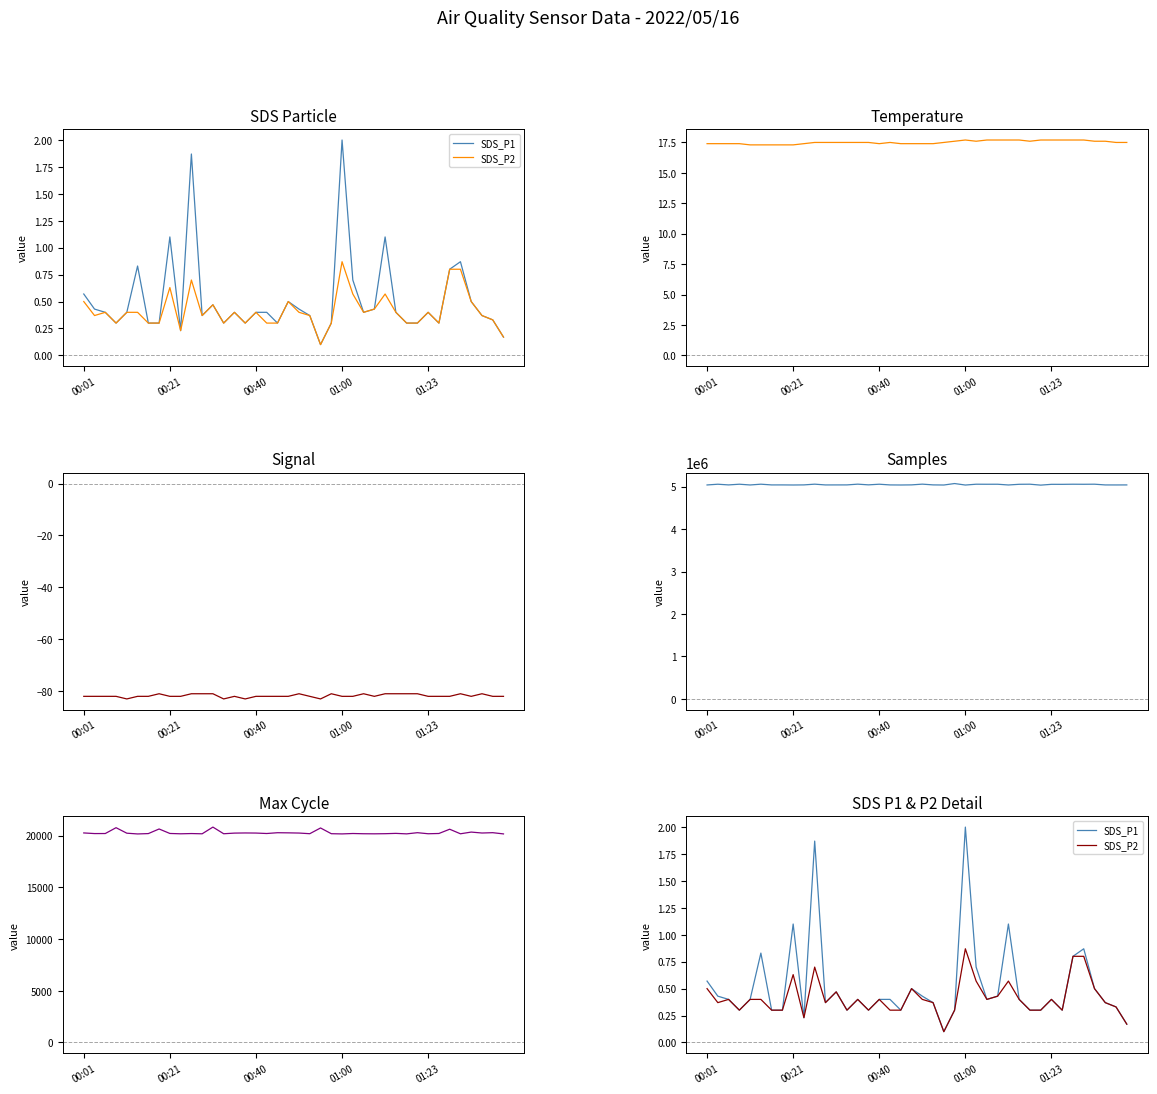

The Temp series shows 9.6 at 00:01. True or false?

False